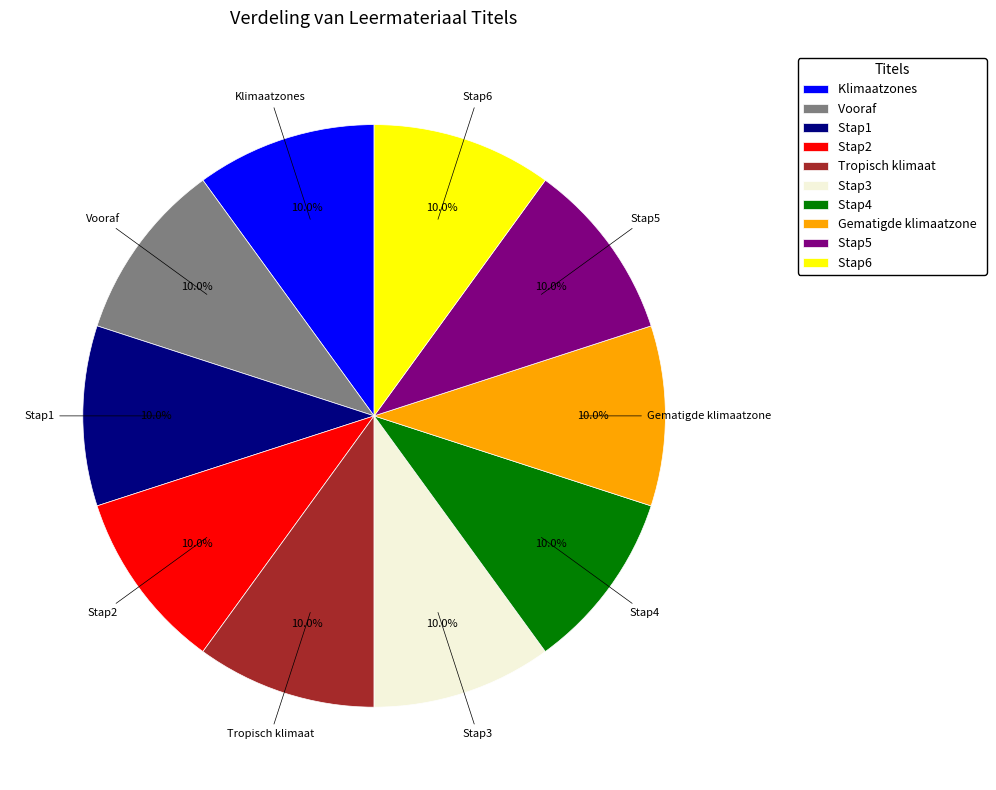

To the nearest percent, what is the average slice percentage?

10%